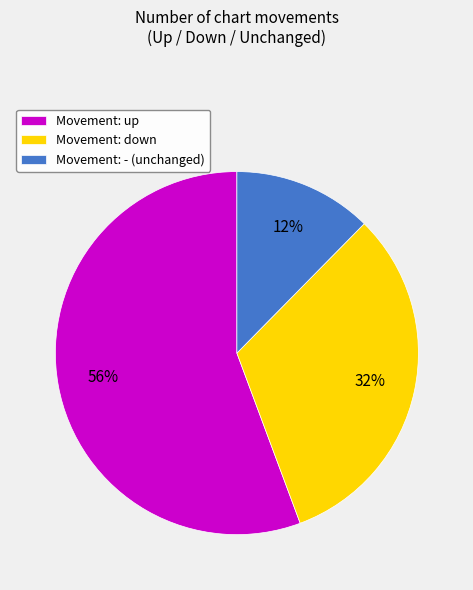

To the nearest percent, what percentage of the pie is Movement: - (unchanged)?

12%